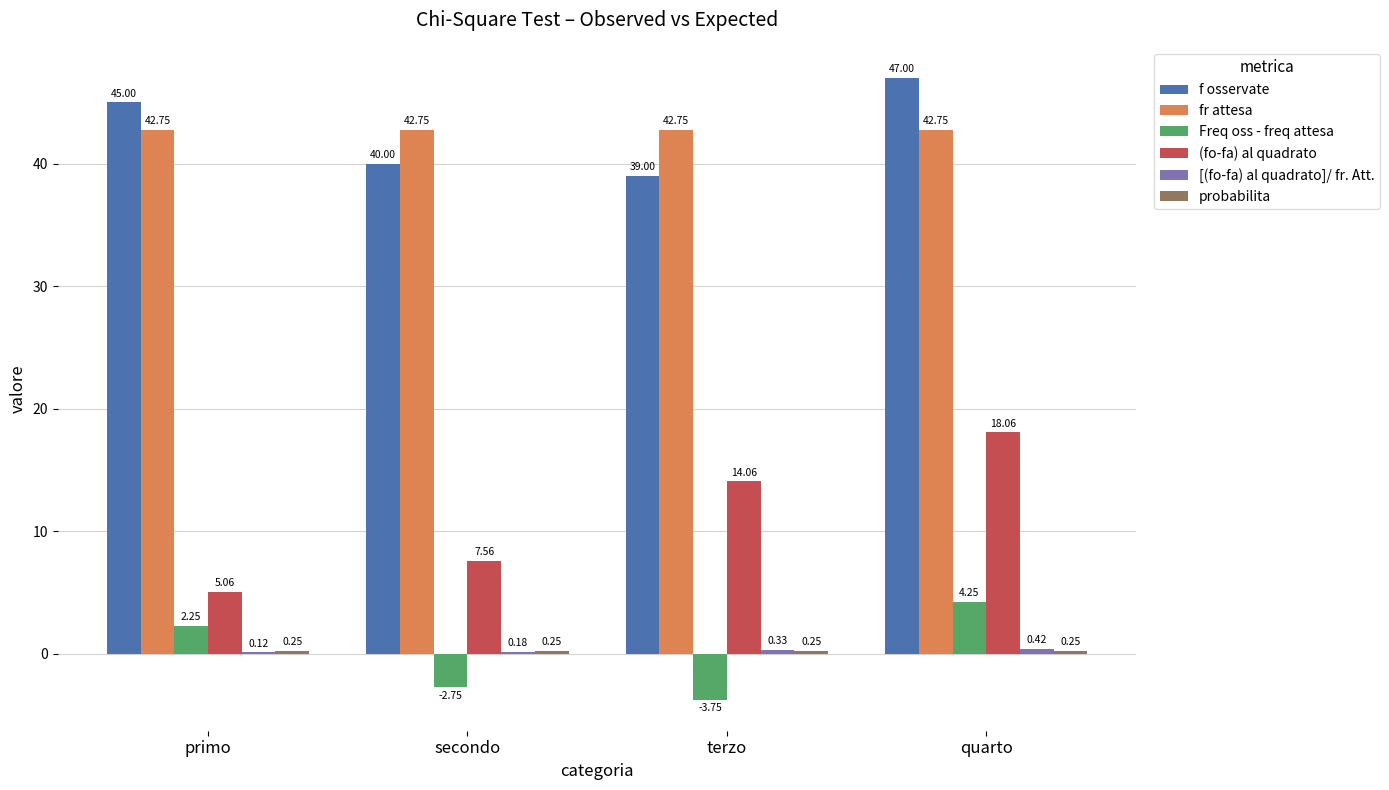

At which category is the sum across all series the highest?

quarto